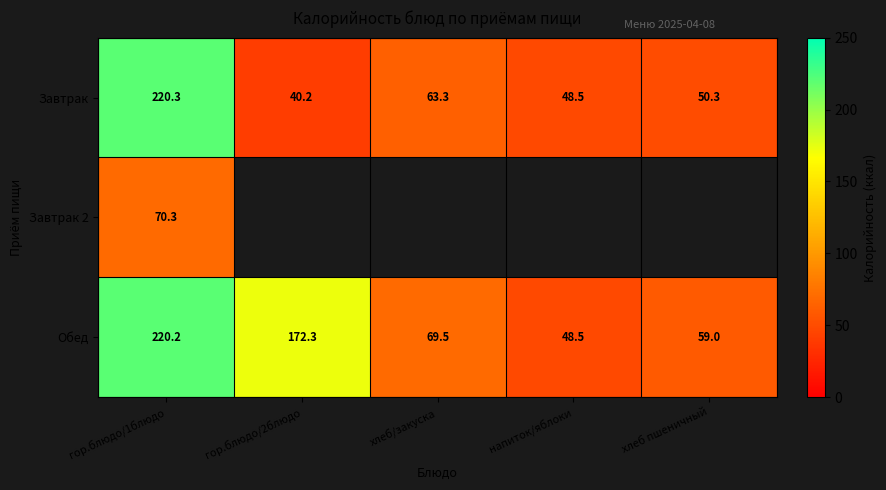

What is the difference between the highest and lowest values at гор.блюдо/1блюдо?

150.0